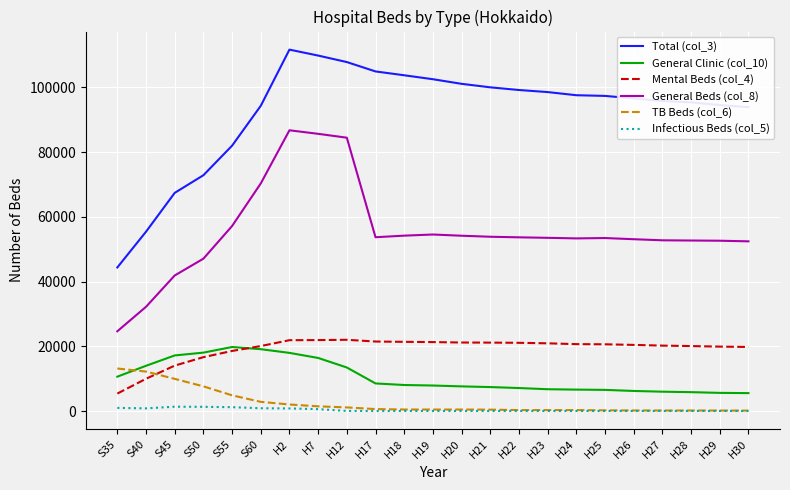

What is the highest value of the Infectious Beds (col_5) series?

1410